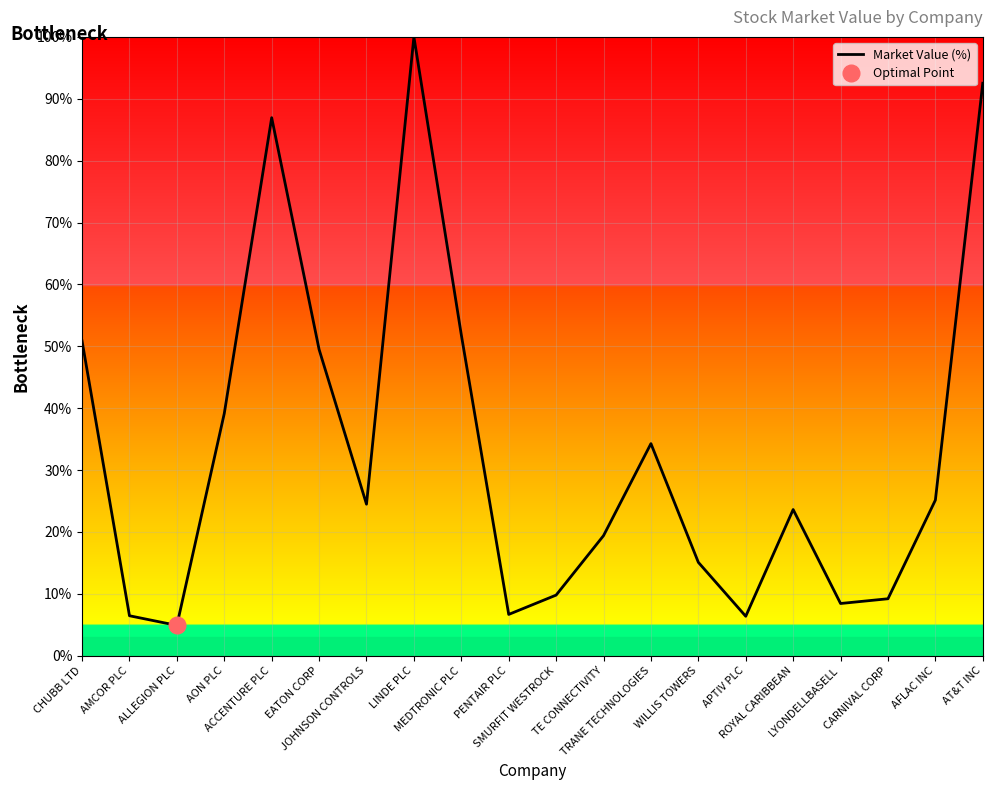

What is the average value?

33.2